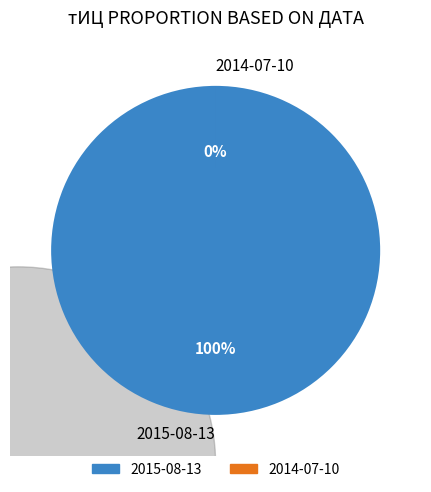

Between 2014-07-10 and 2015-08-13, which is larger?

2015-08-13